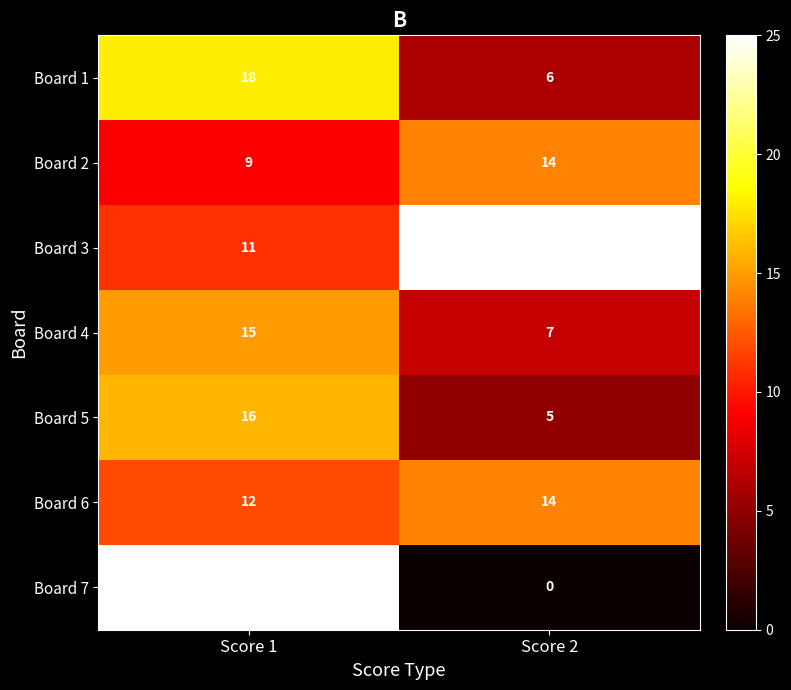

True or false: Board 2 has a value of 8 at Score 2.

False